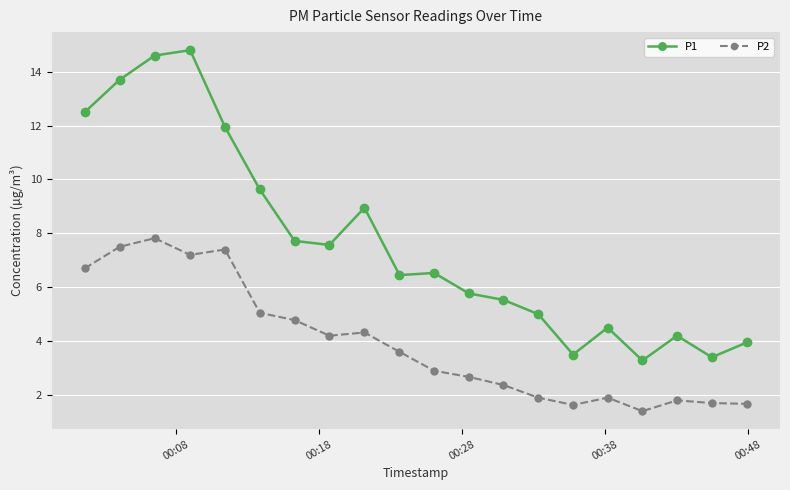

How many lines are shown in the chart?

2